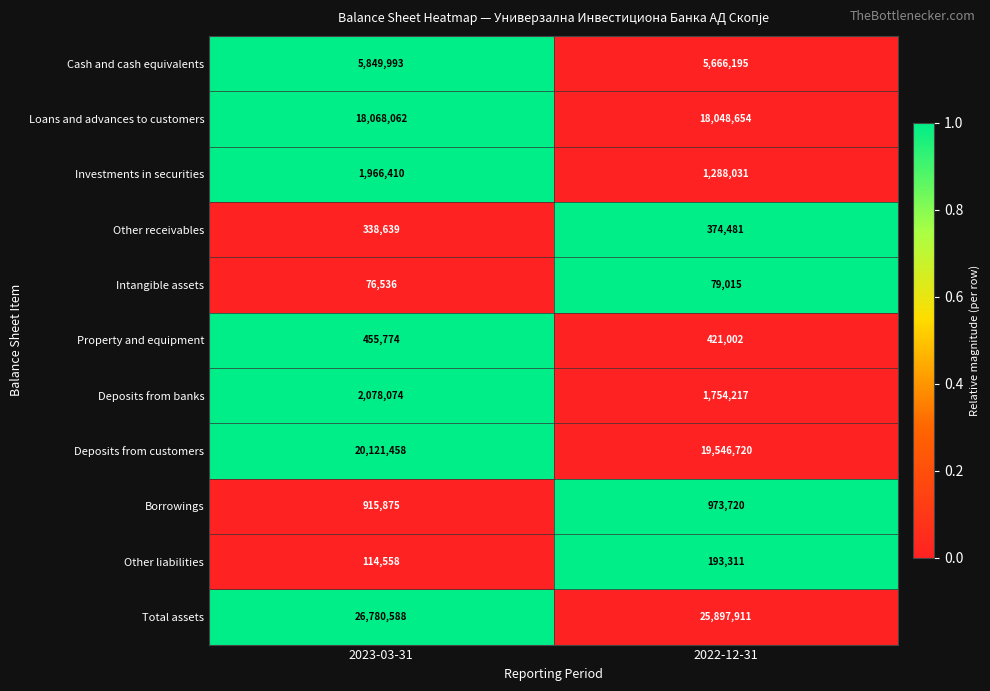

Which series has the widest spread of values?

Total assets